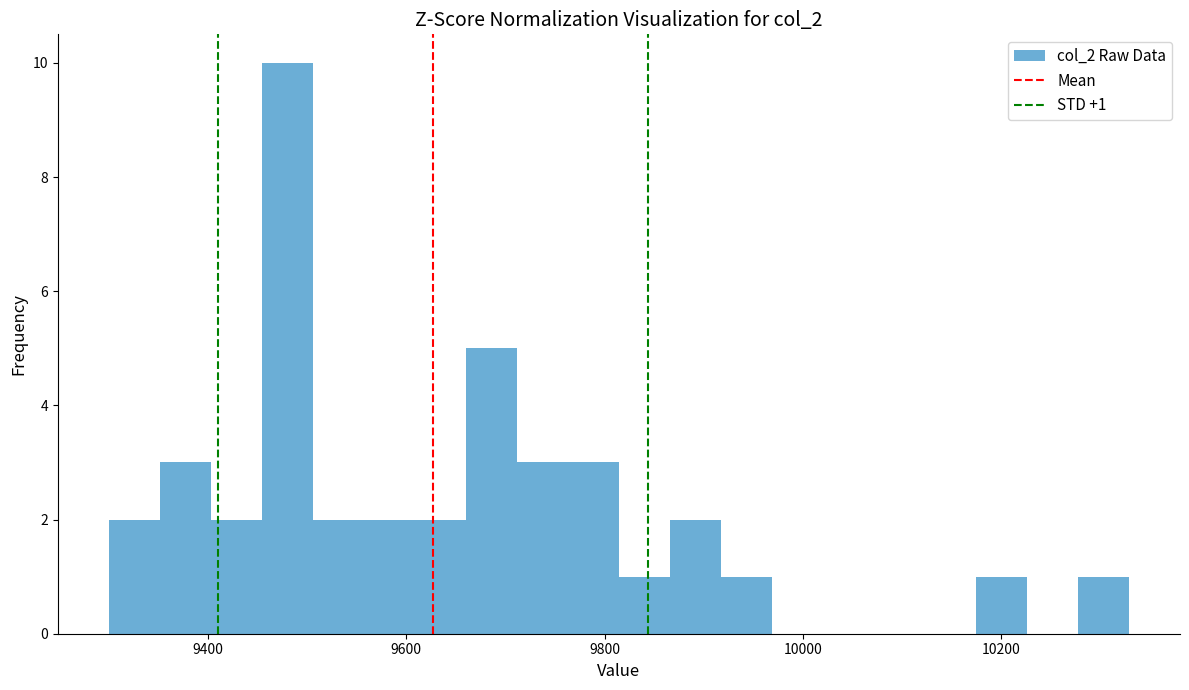

Around what value on the x-axis is the tallest bar? Give the approximate position of its centre, as read against the axis.

9480